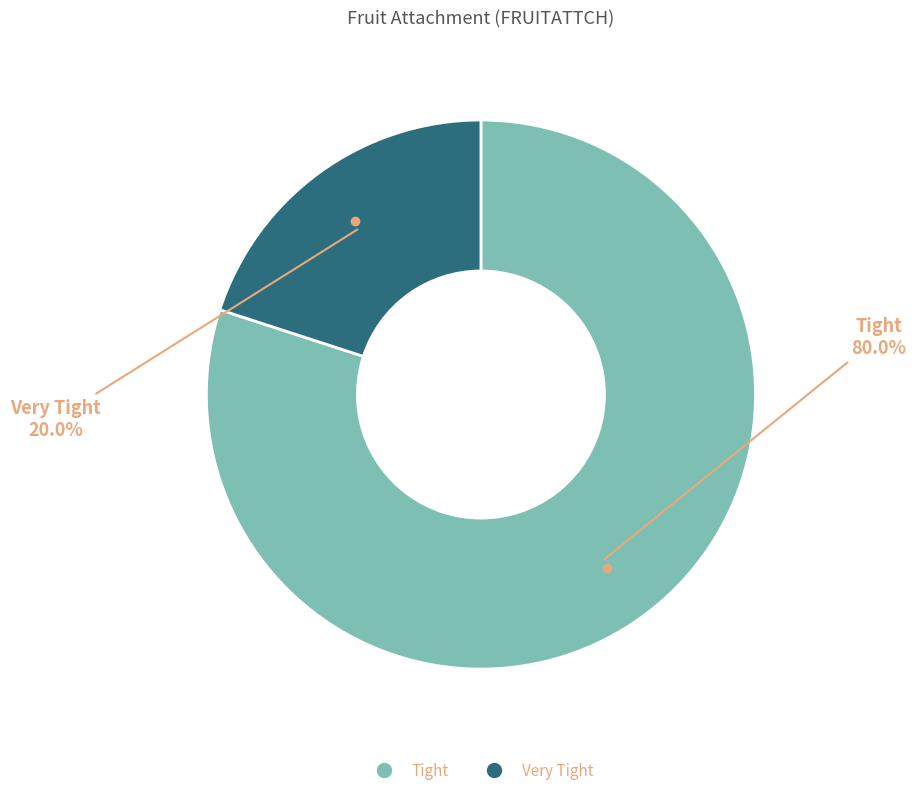

Approximately how many times larger is the value at Tight compared to Very Tight?

4.0